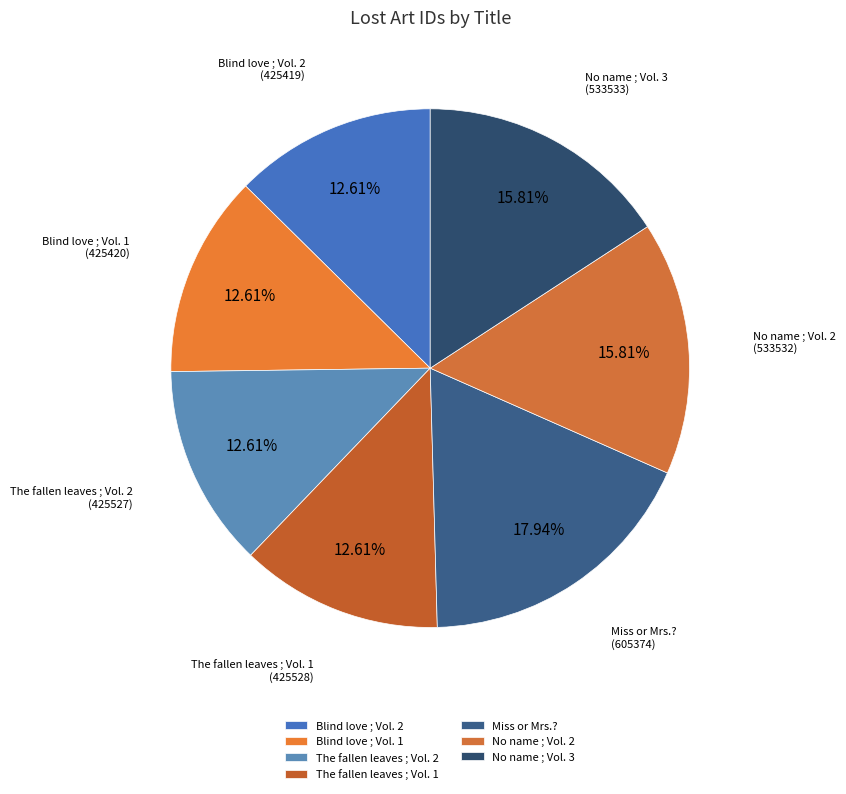

The The fallen leaves ; Vol. 2 slice represents 13% of the pie. True or false?

True